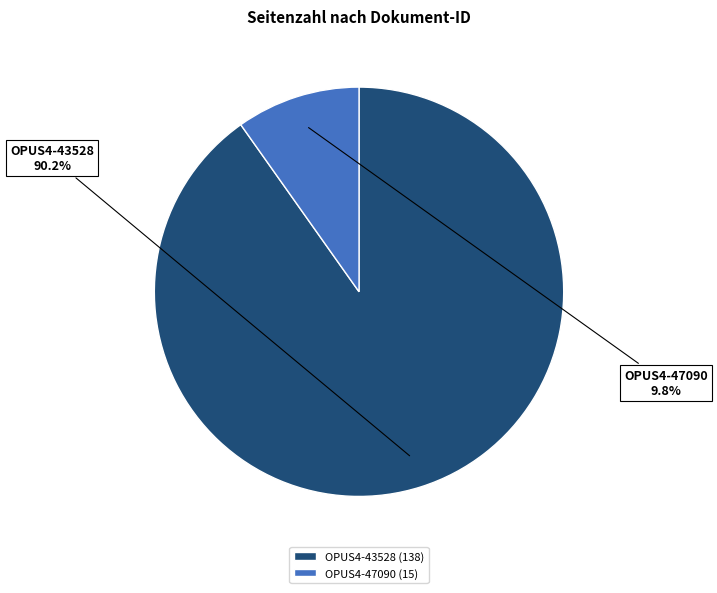

To the nearest percent, what portion does OPUS4-47090 represent?

10%